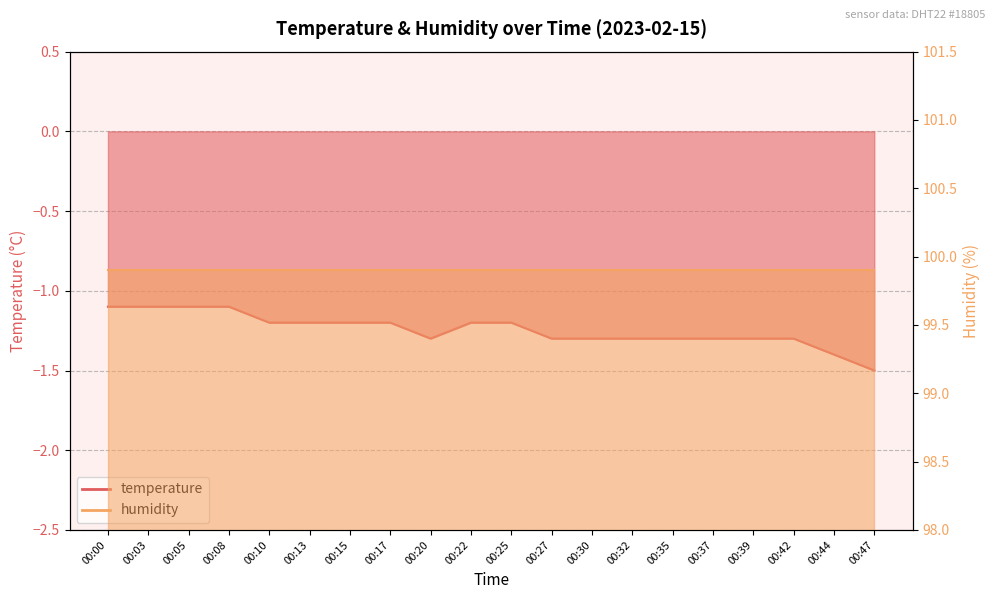

Rank the categories by value from lowest to highest.

00:47, 00:44, 00:20, 00:27, 00:30, 00:32, 00:35, 00:37, 00:39, 00:42, 00:10, 00:13, 00:15, 00:17, 00:22, 00:25, 00:00, 00:03, 00:05, 00:08